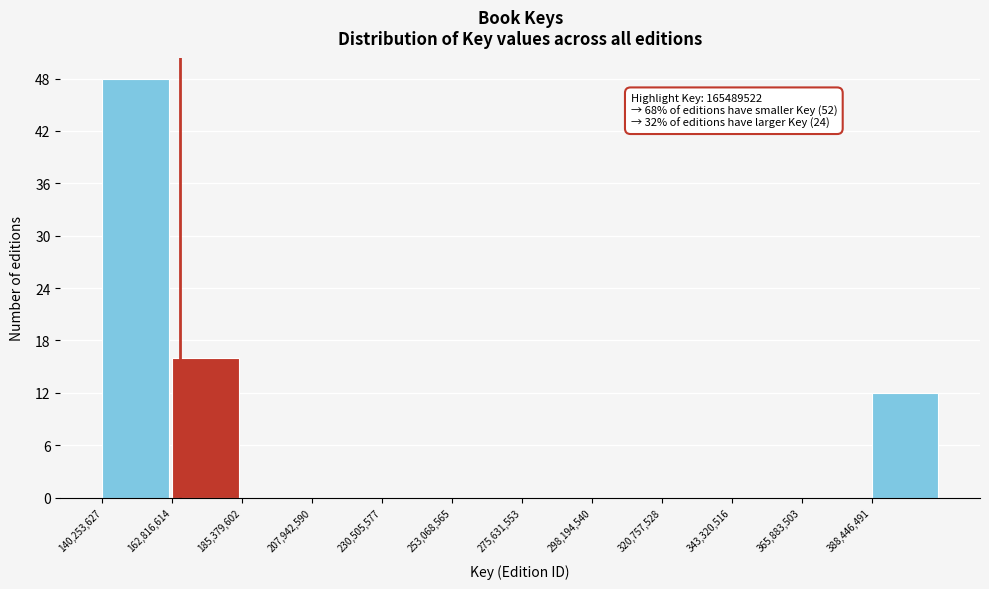

Which range on the x-axis has the tallest bar?

140000000 to 165000000